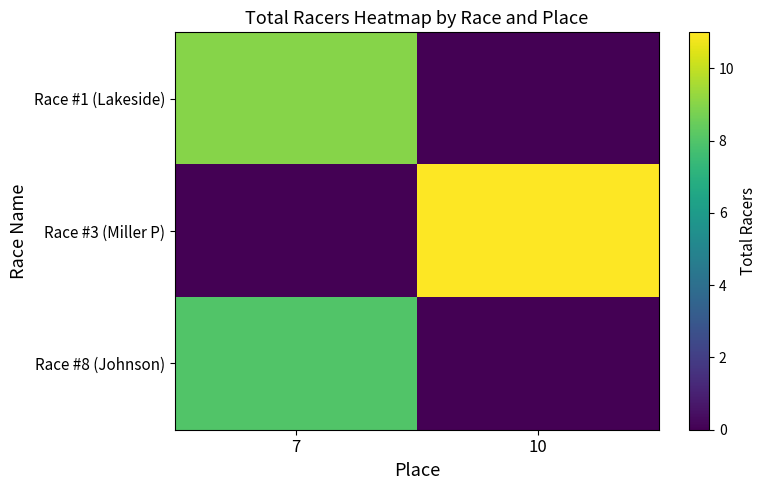

Which series changed the most between 7 and 10?

Race #3 (Miller P)